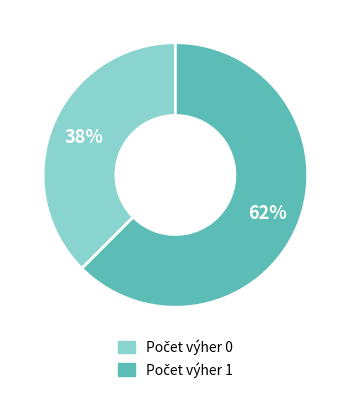

To the nearest percent, what is the average slice percentage?

50%